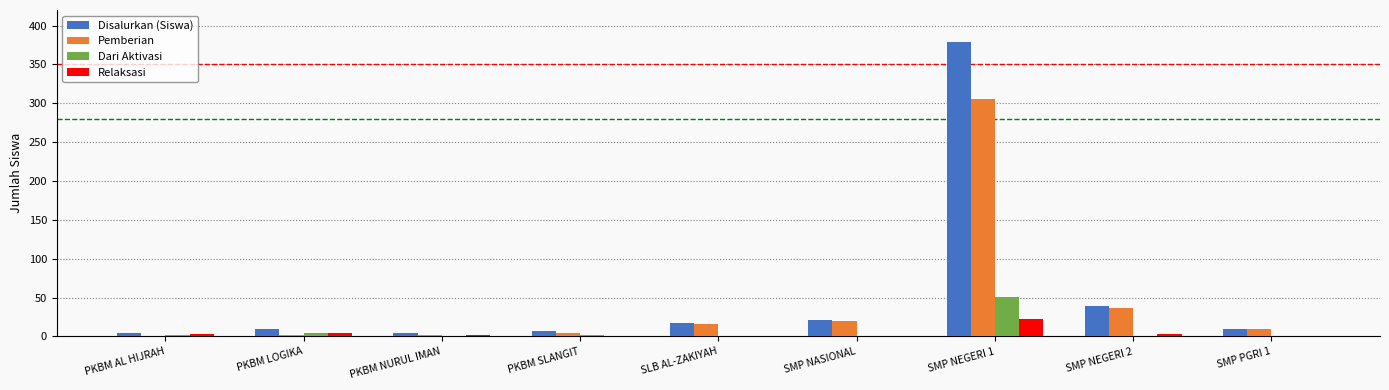

Where does the Pemberian series first go above 10?

SLB AL-ZAKIYAH